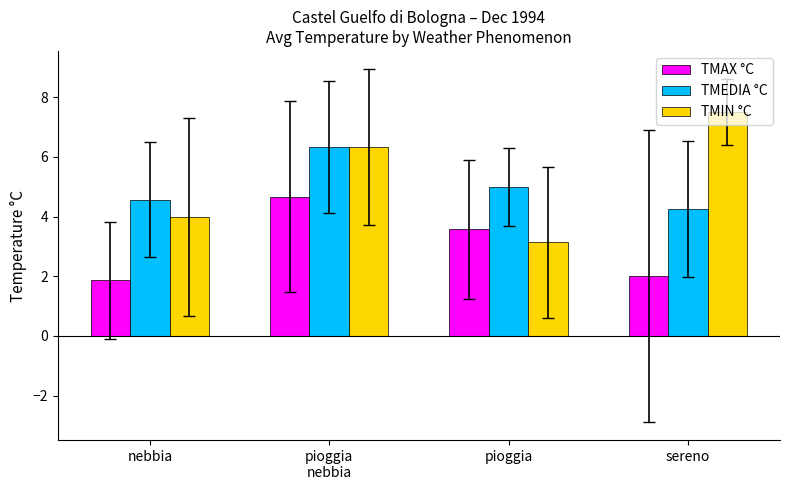

Which series changed the most between nebbia and sereno?

TMIN °C